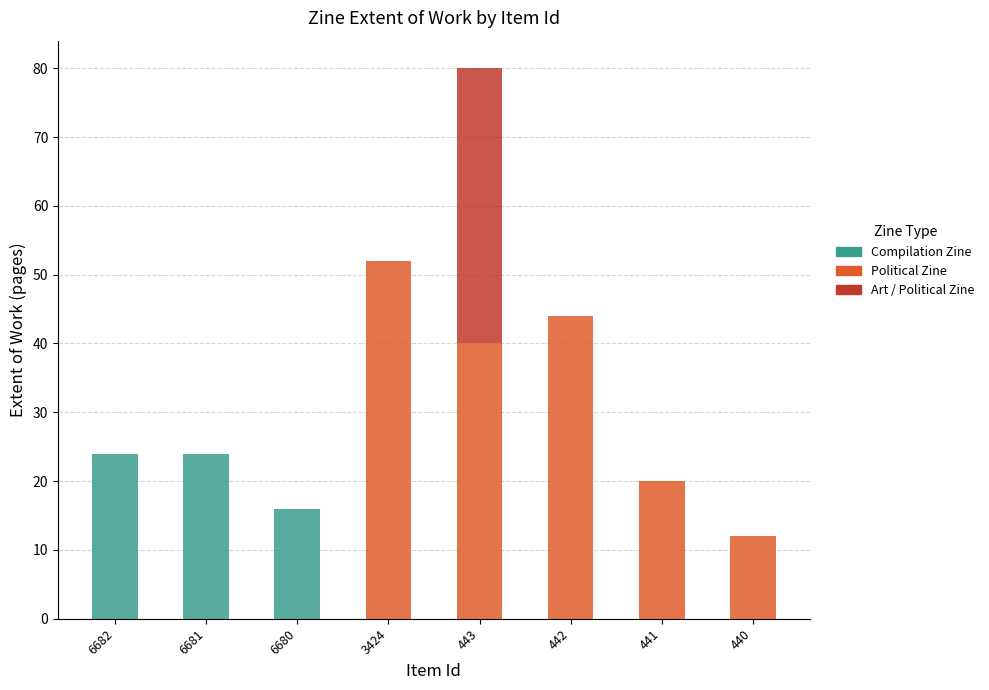

The value of Compilation Zine at 440 is -7. True or false?

False